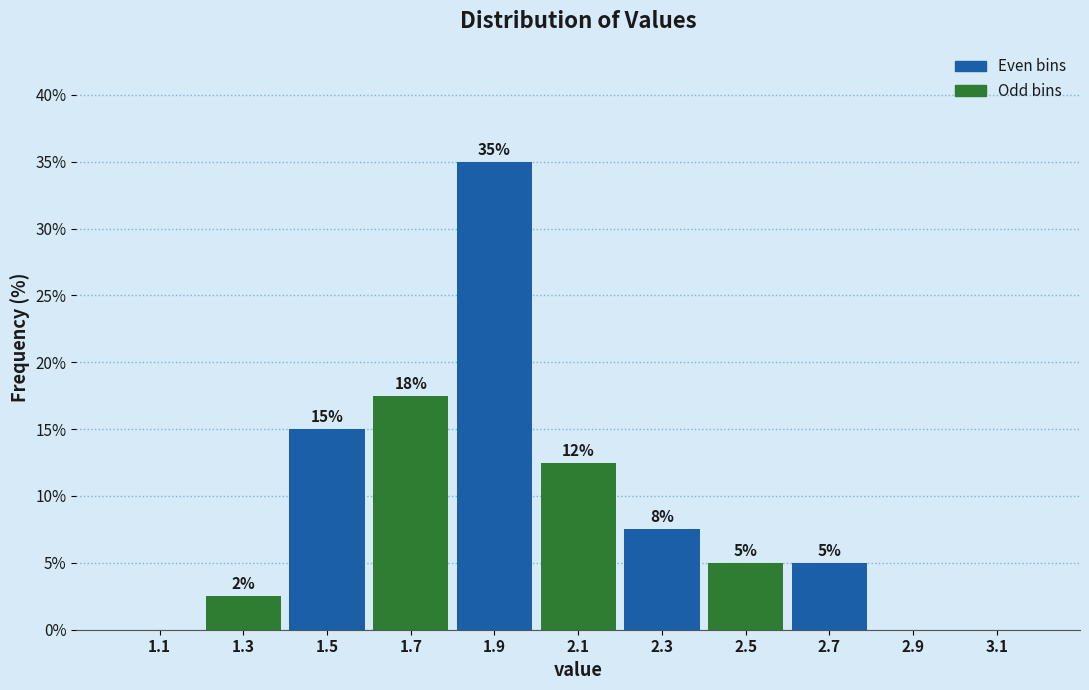

Over which range of the x-axis is the bar tallest?

1.8 to 2.0